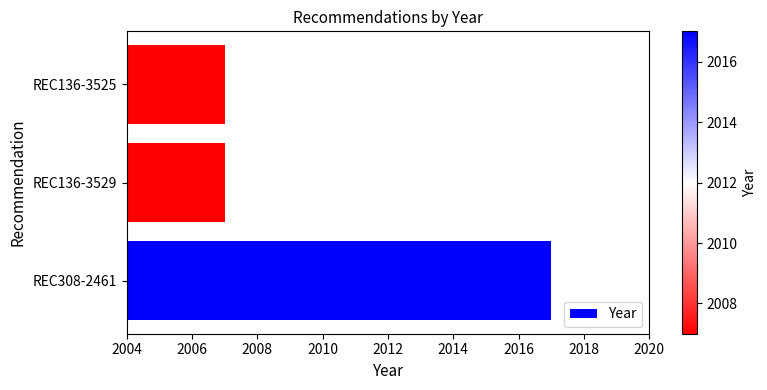

Reading bottom to top, list all the values displayed in this chart.

2017	2007	2007